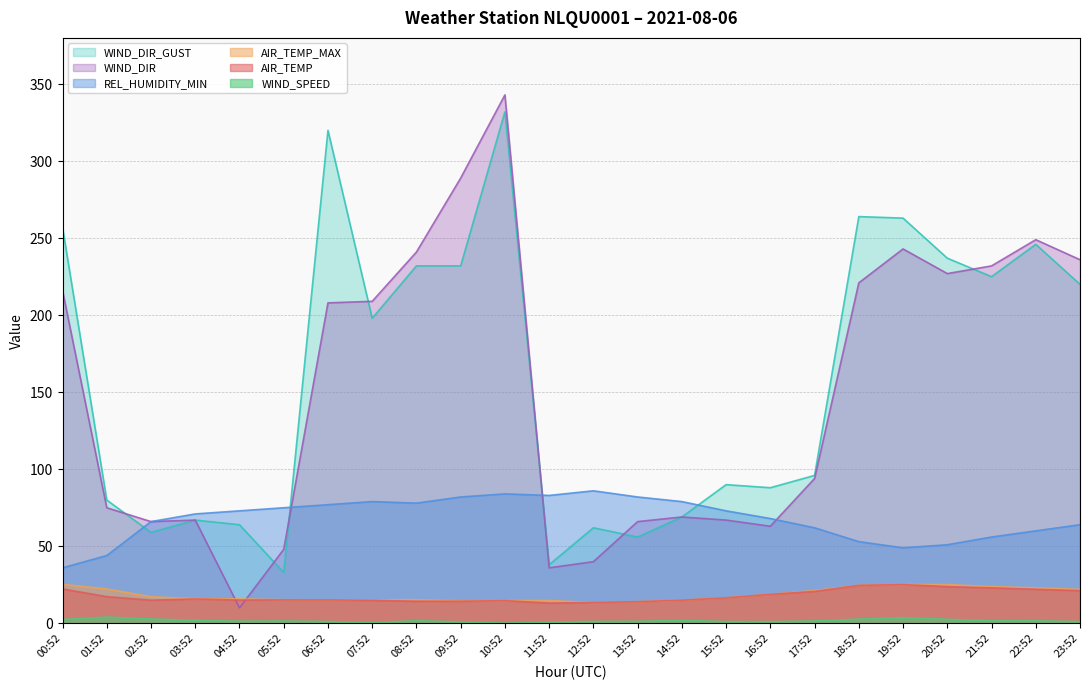

How many data points in AIR_TEMP_MAX are above 16?

12